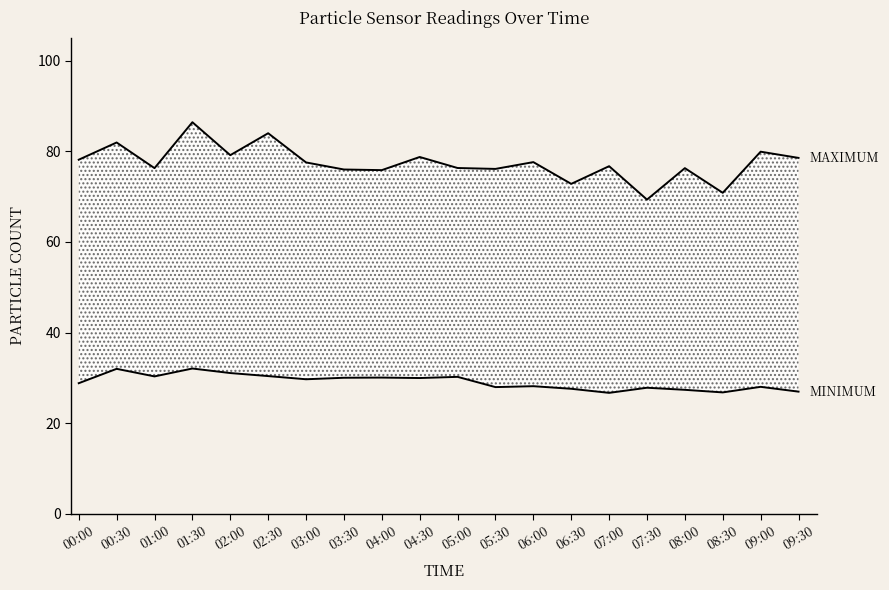

Which has a higher value, 08:00 or 09:00?

09:00